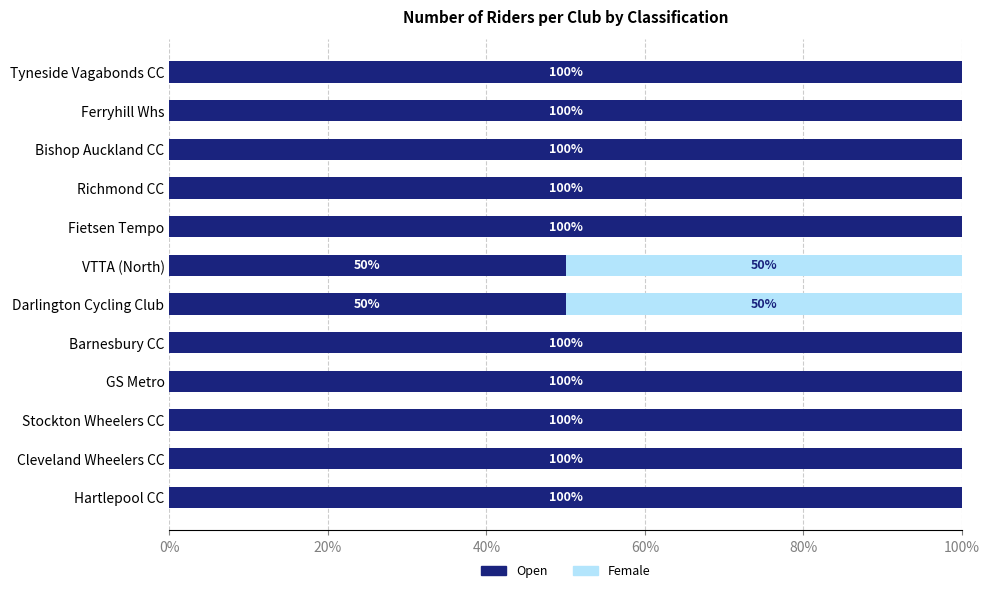

What are all the series names shown in the legend?

Open, Female